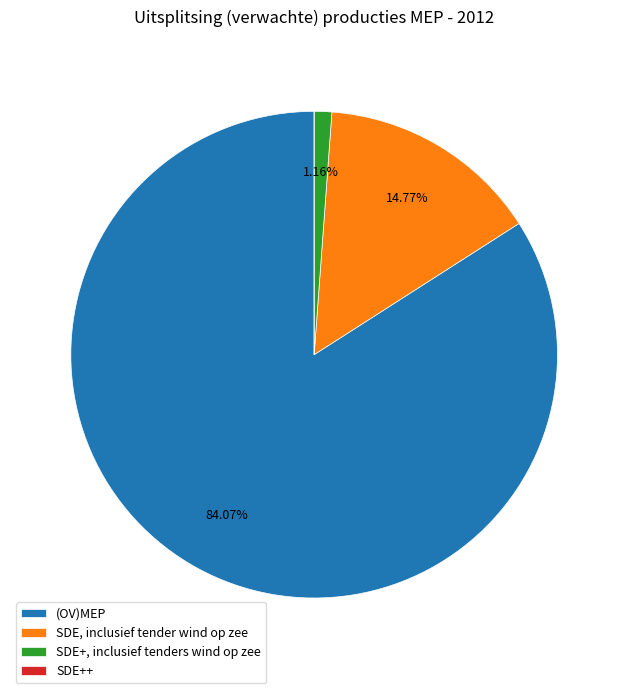

Which category has the biggest portion of the pie?

(OV)MEP